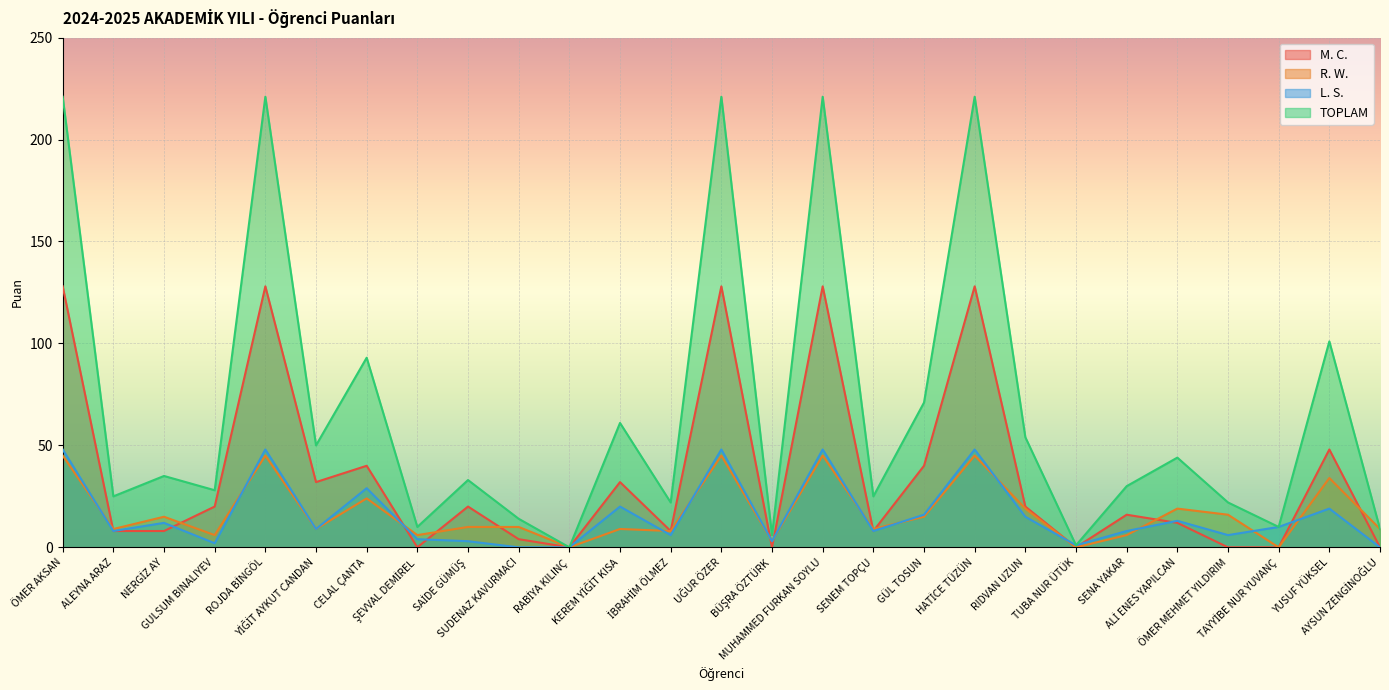

What is the difference between the second highest and second lowest values in the TOPLAM series?

220